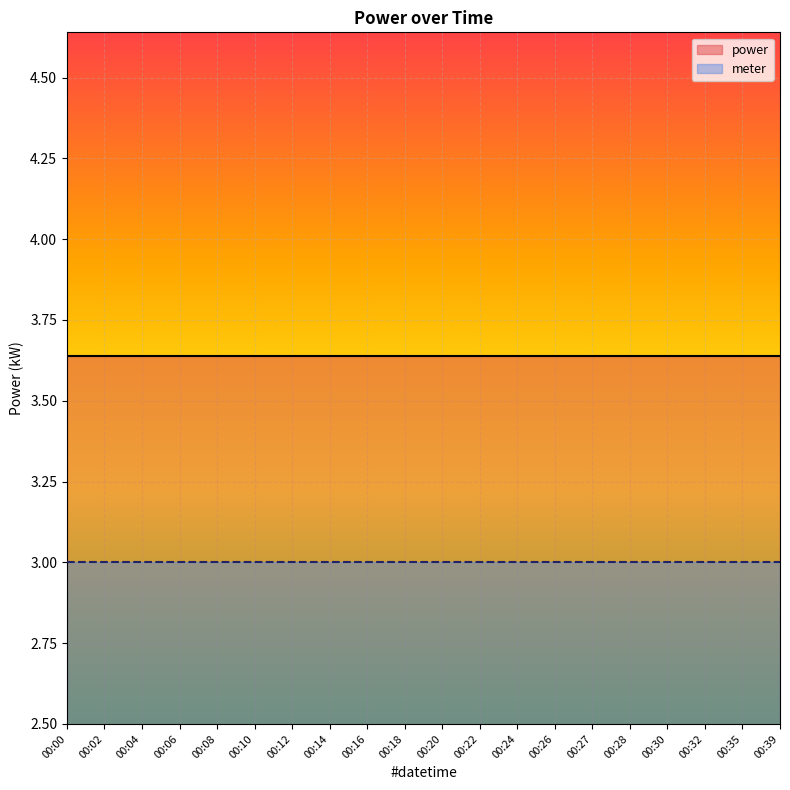

What is the value of the meter point at the 5th from the left?

3.0